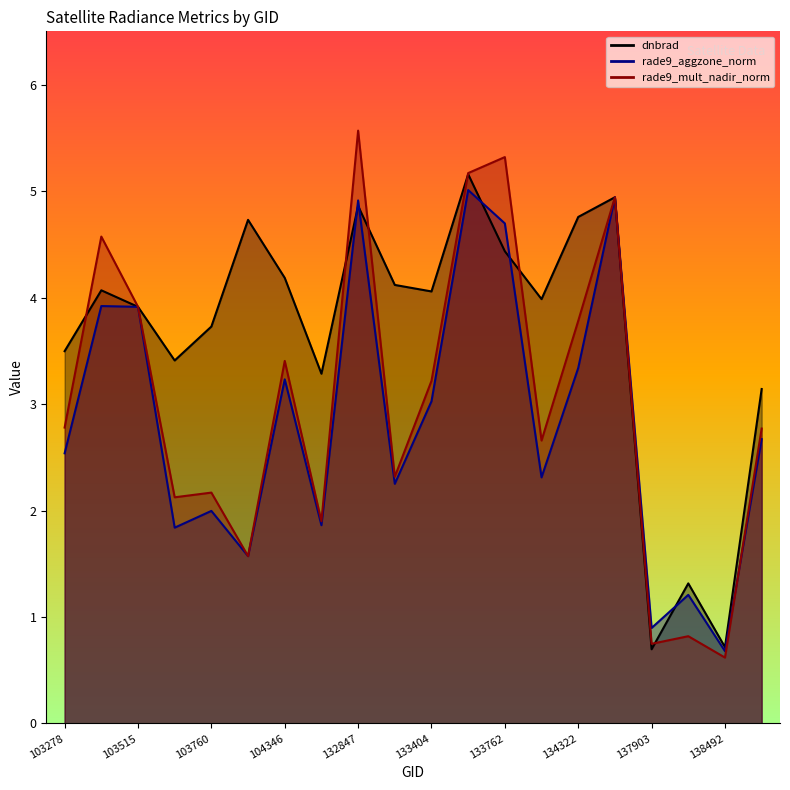

Count the number of data series in this chart.

3